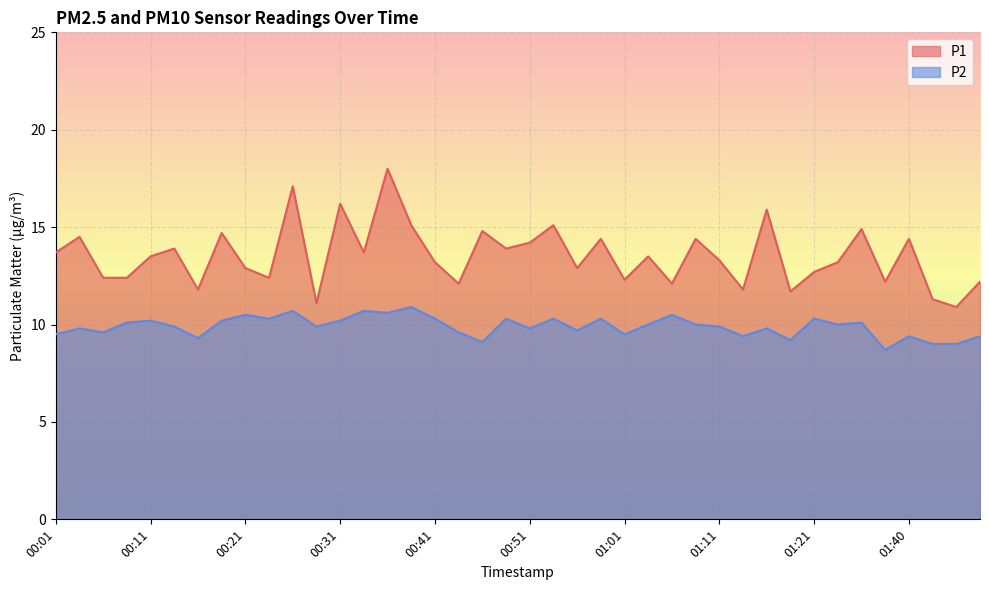

How many lines are shown in the chart?

2